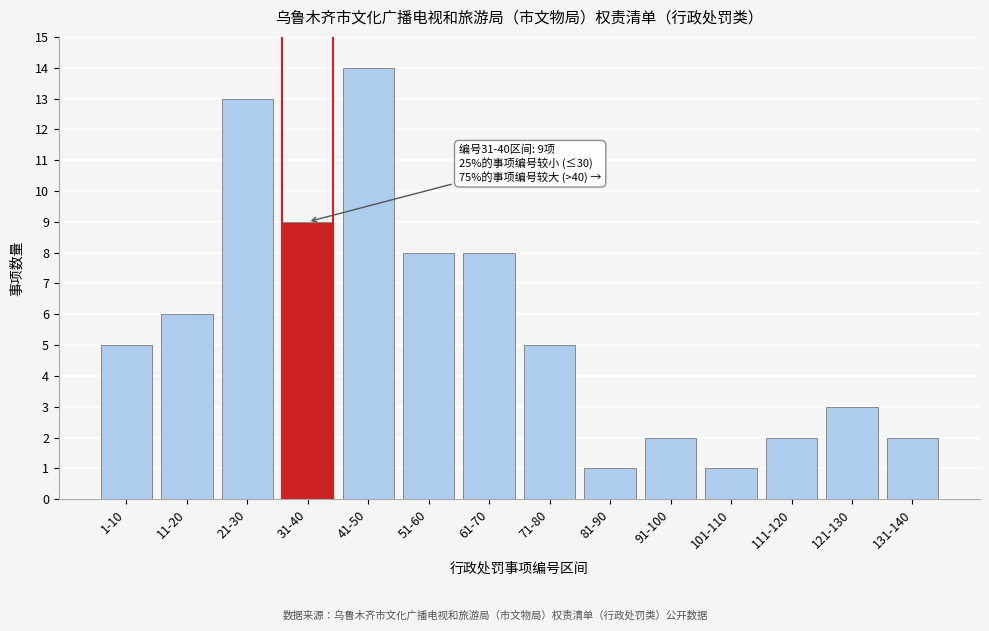

Reading left to right, transcribe all the data shown in this chart.

1-10=5	11-20=6	21-30=13	31-40=9	41-50=14	51-60=8	61-70=8	71-80=5	81-90=1	91-100=2	101-110=1	111-120=2	121-130=3	131-140=2